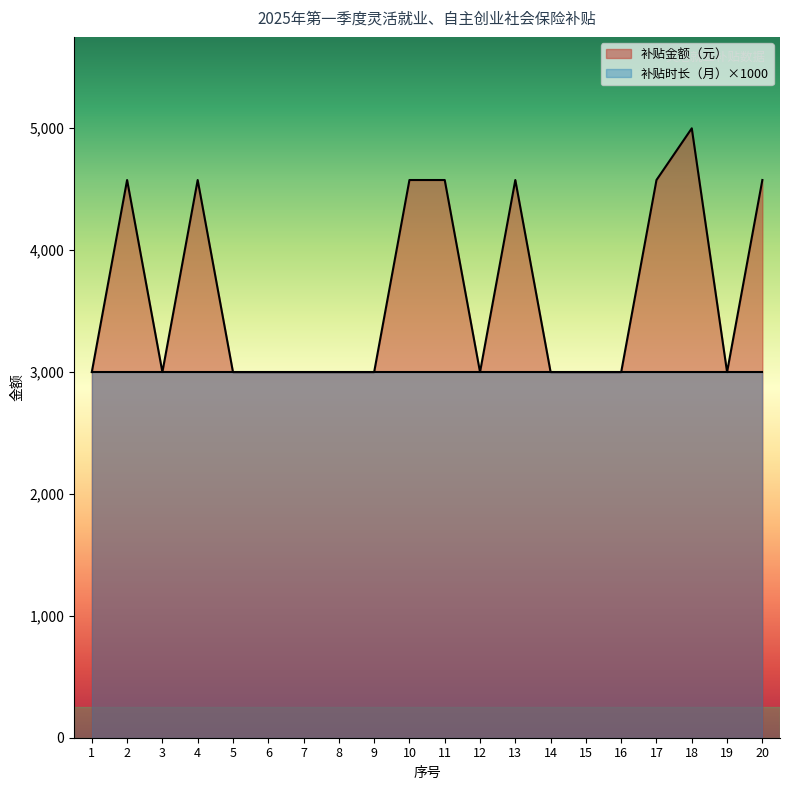

Reading left to right, extract all data points from this chart.

1=2999.4	2=4575.0	3=2999.4	4=4575.0	5=2999.4	6=2999.4	7=2999.4	8=2999.4	9=2999.4	10=4575.0	11=4575.0	12=2999.4	13=4575.0	14=2999.4	15=2999.4	16=2999.4	17=4575.0	18=4999.2	19=2999.4	20=4575.0